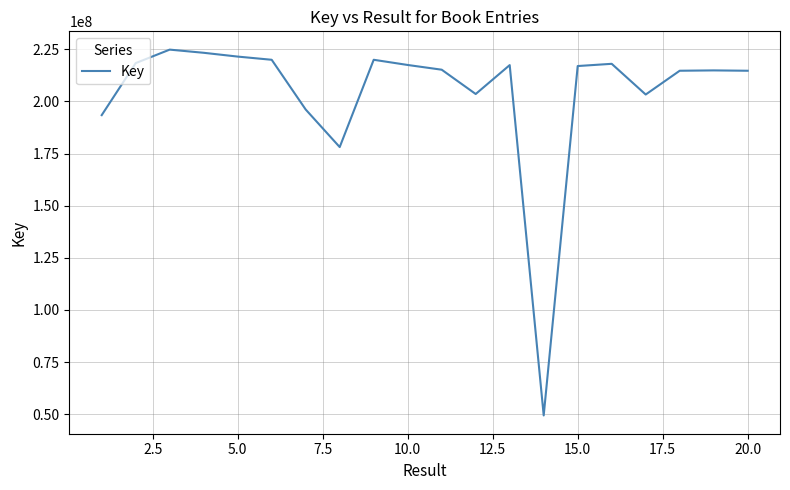

What is the maximum value shown in the chart?

224817696